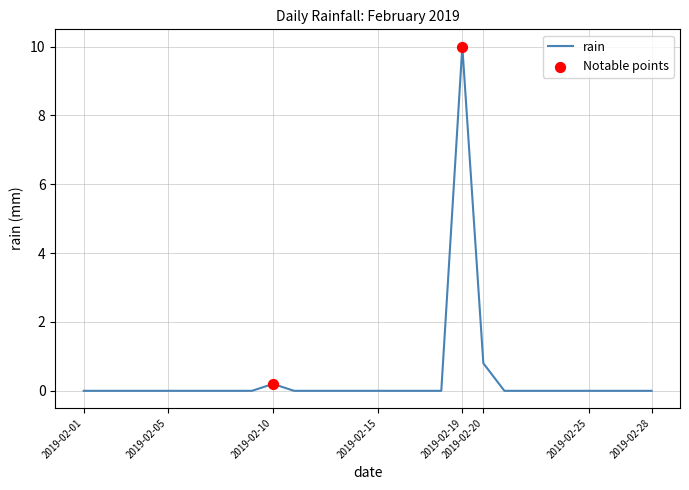

What is the greatest value displayed?

10.0